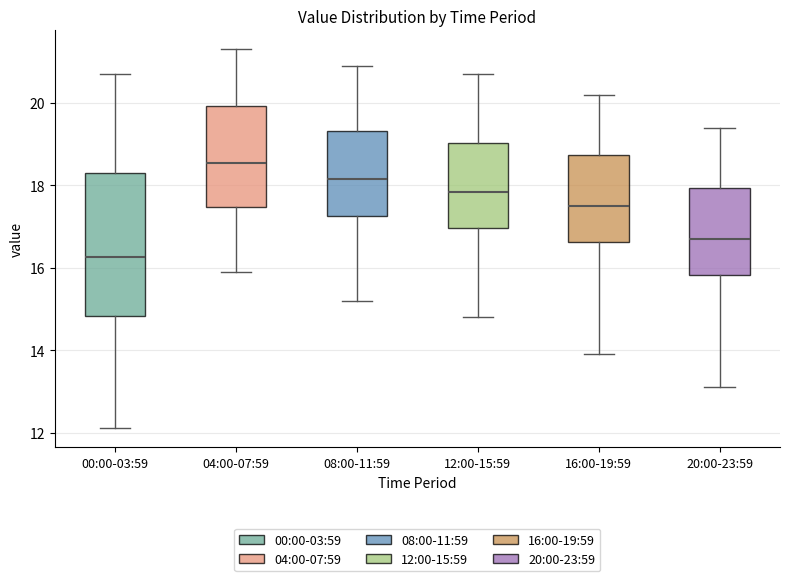

Comparing the boxes themselves (not the whiskers), which one is the tallest?

00:00-03:59